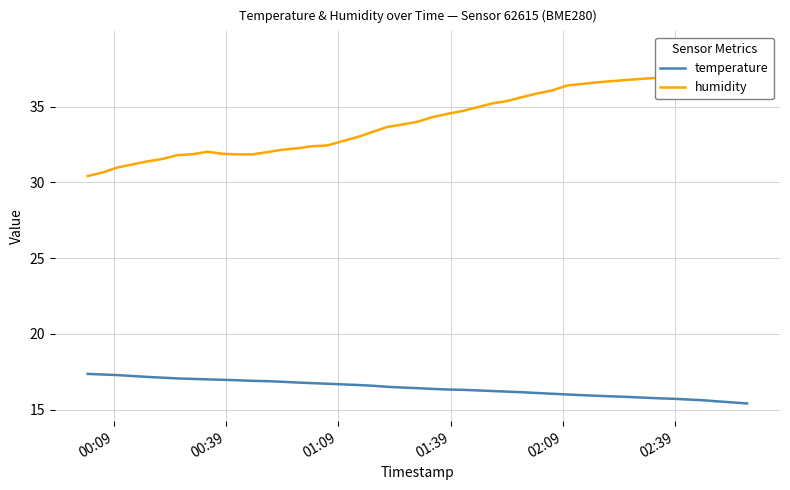

What are all the series names shown in the legend?

temperature, humidity